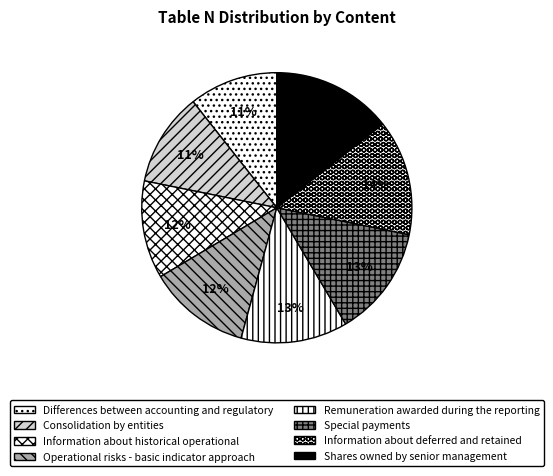

What is the total percentage of Special payments and Operational risks - basic indicator approach?

25.5%